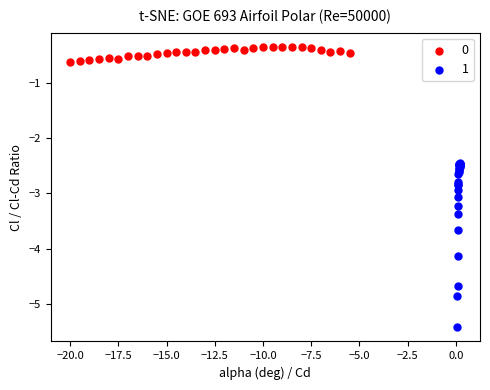

What are all the series names shown in the legend?

0, 1